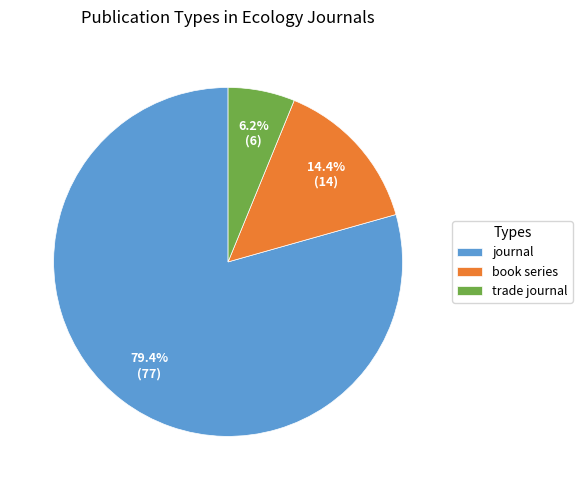

Does any single category account for the majority?

Yes